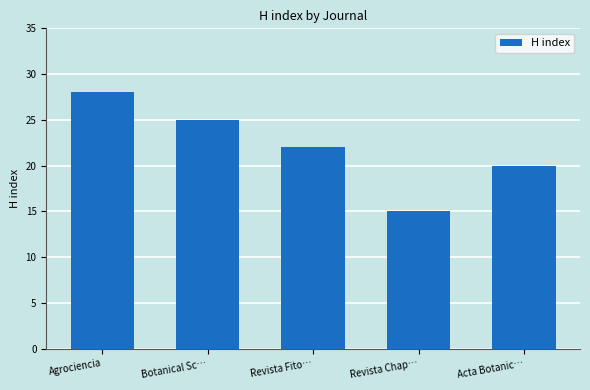

What is the label of the 3rd bar from the right?

Revista Fito…